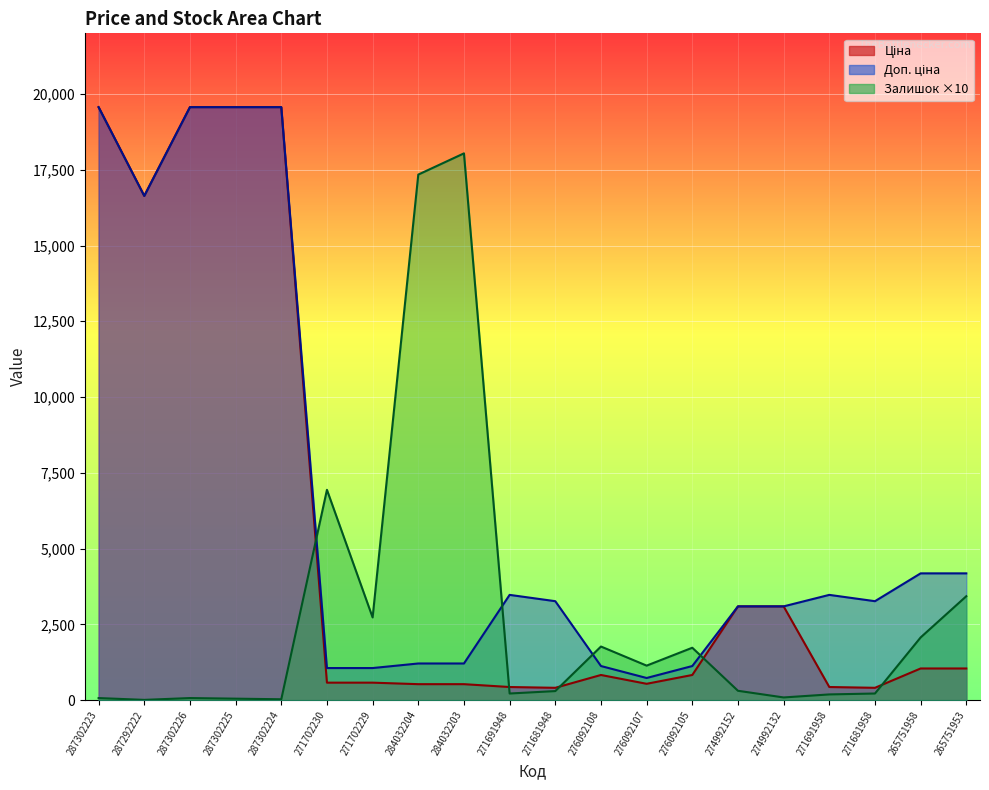

Reading left to right, what are all the values shown in this chart?

Ціна: 19564.9	16636.8	19564.9	19564.9	19564.9	578.1	578.1	528.2	528.2	434.3	408.2	831.5	540.5	831.5	3094.7	3094.7	434.3	408.2	1046.0	1046.0
Доп. ціна: 19564.9	16636.8	19564.9	19564.9	19564.9	1060.0	1060.0	1210.7	1210.7	3474.1	3265.8	1126.7	732.0	1126.7	3095.0	3095.0	3474.1	3265.8	4184.0	4184.0
Залишок: 70.0	10.0	70.0	50.0	30.0	6940.0	2730.0	17340.0	18040.0	220.0	300.0	1770.0	1140.0	1730.0	310.0	90.0	190.0	220.0	2070.0	3430.0